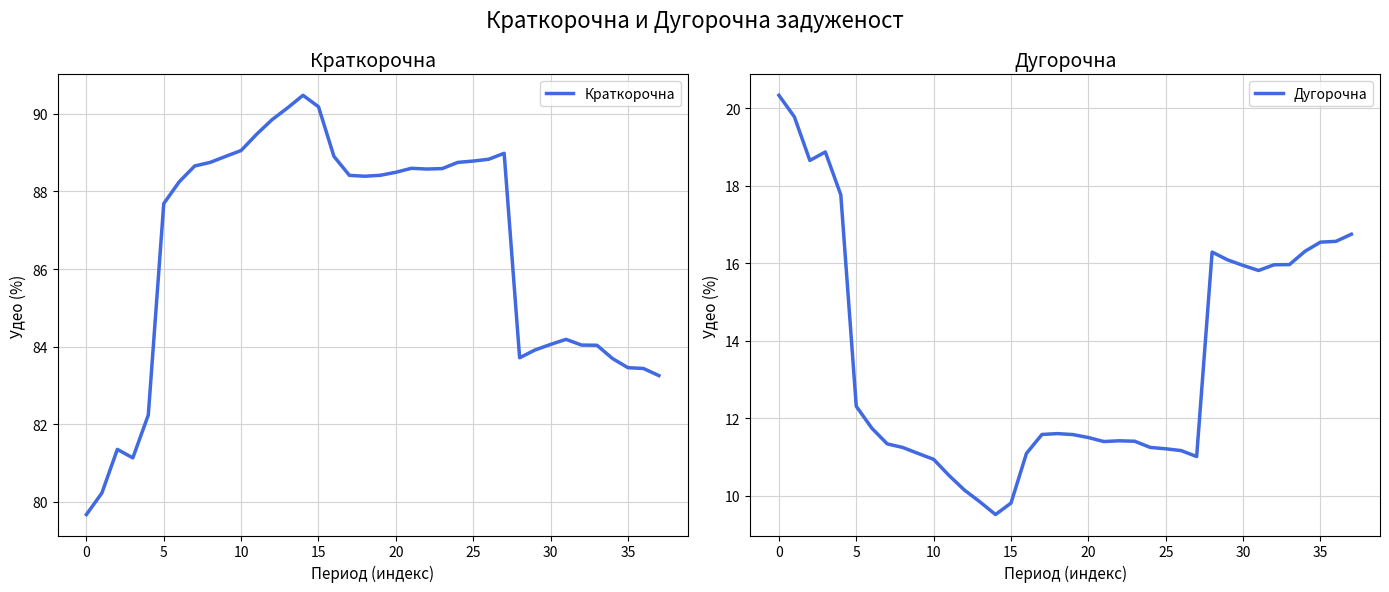

What is the maximum value for Дугорочна?

20.3